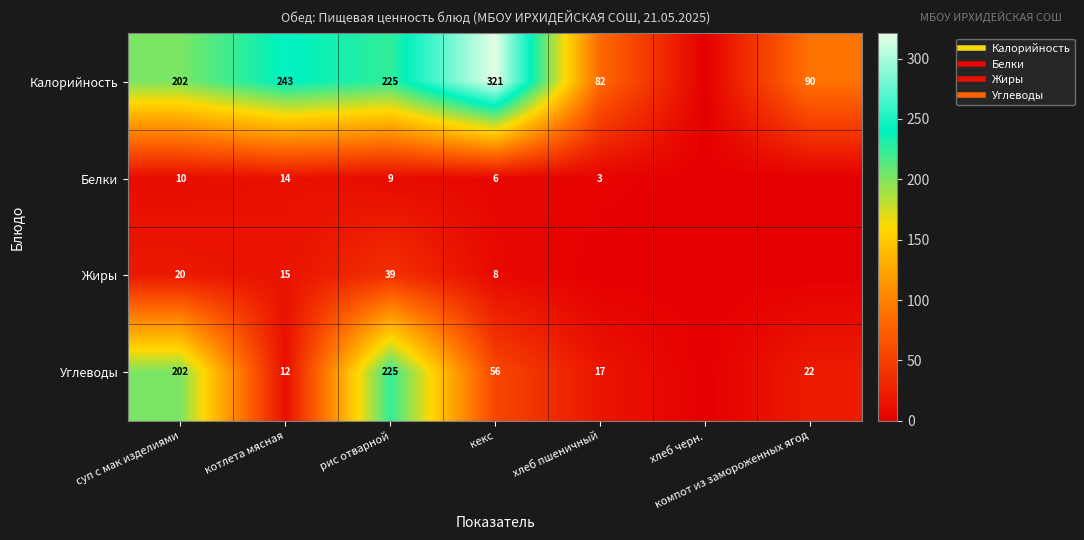

Rank the series at суп с мак изделиями from lowest to highest value.

Белки, Жиры, Калорийность, Углеводы